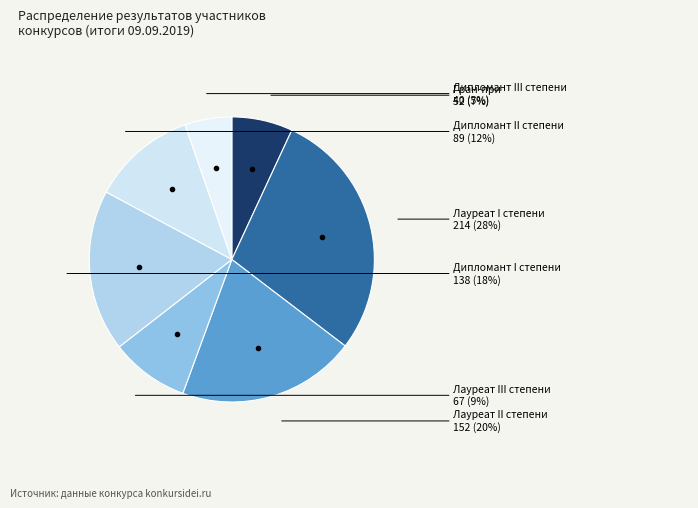

How many slices are in this pie chart?

7